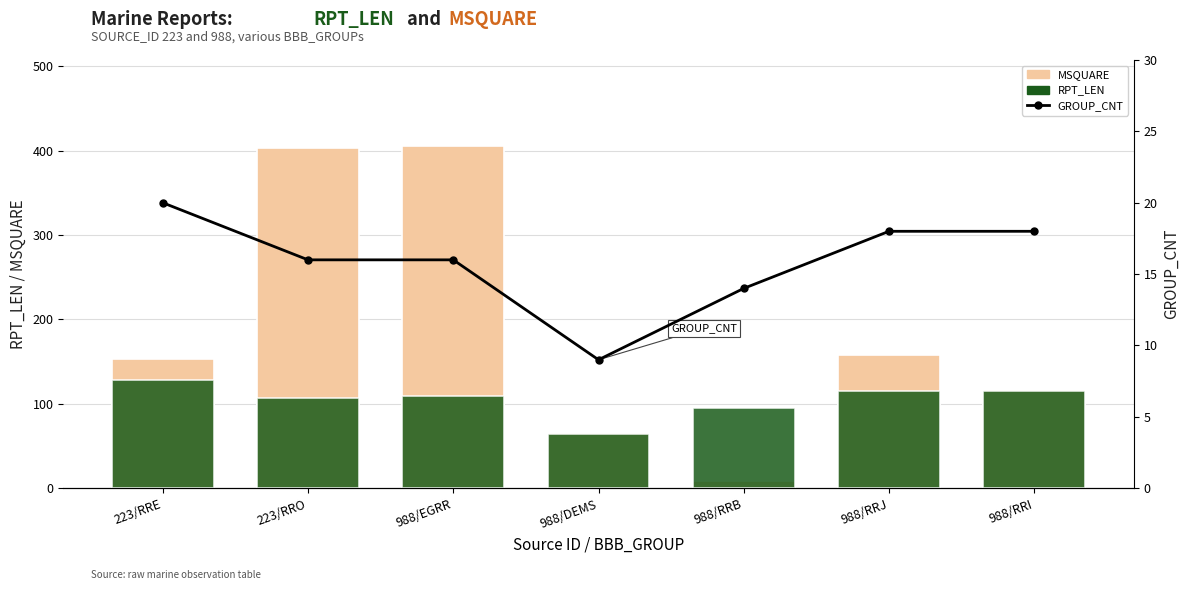

At which label is RPT_LEN closest to 96?

988/RRB